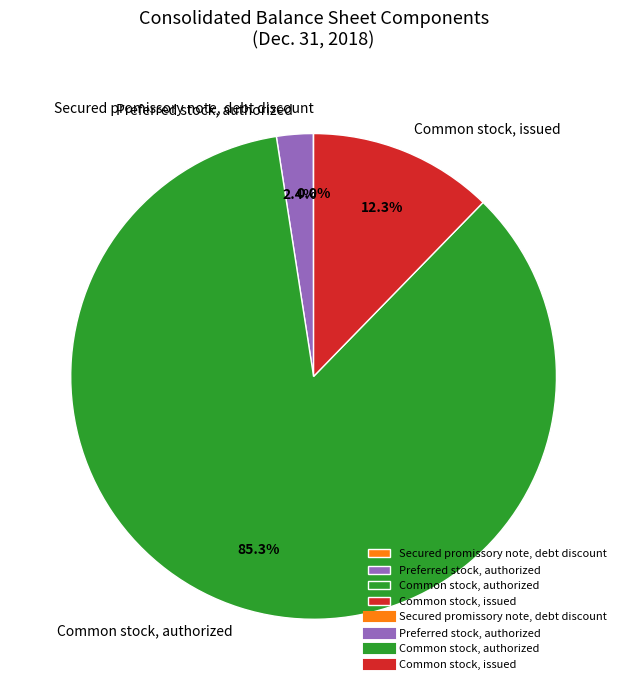

Is it true that Common stock, issued is 21% of the pie?

False